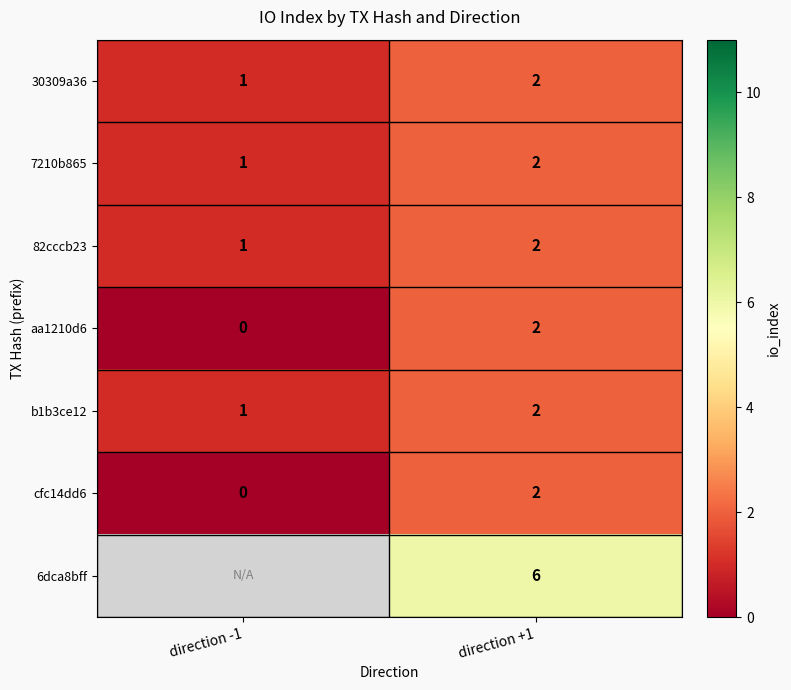

Which has a higher value, direction +1 or direction -1?

direction +1